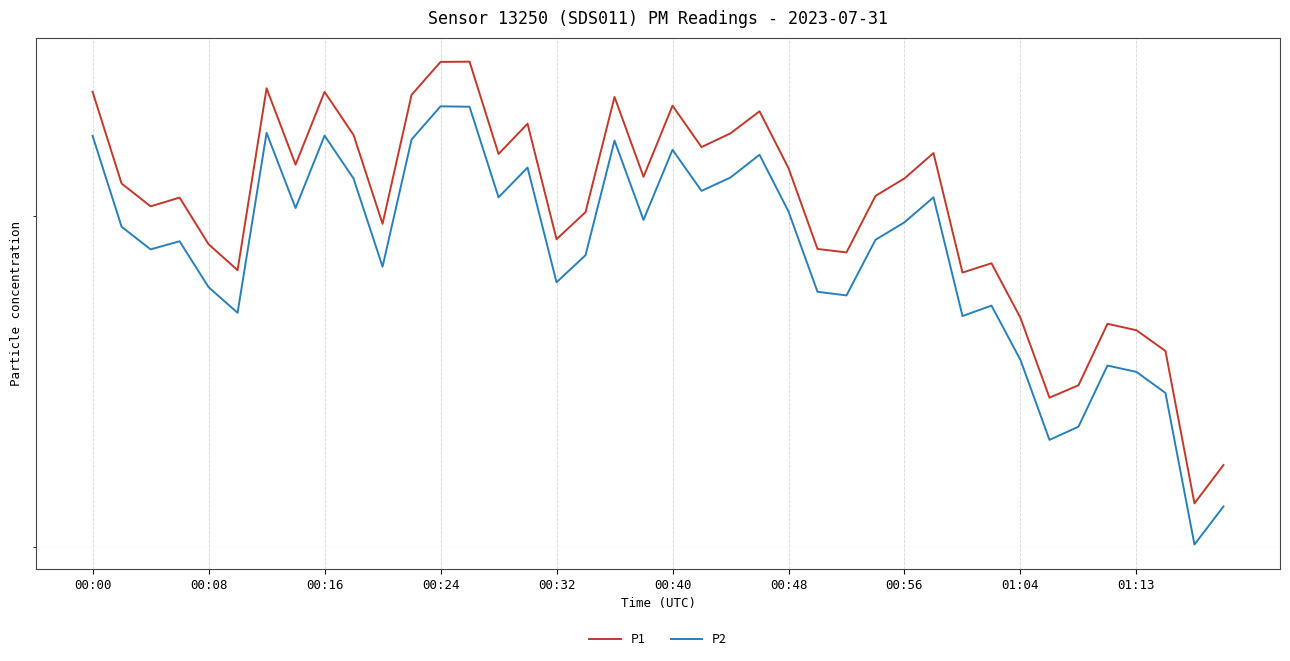

At which label is P1 closest to 384?

31